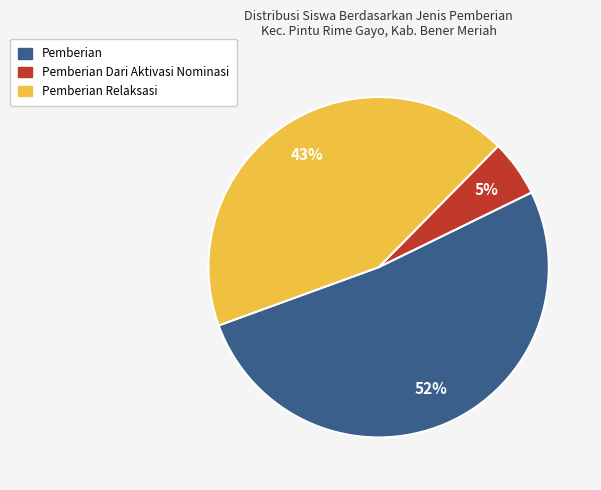

To the nearest percent, what is the average slice percentage?

33%